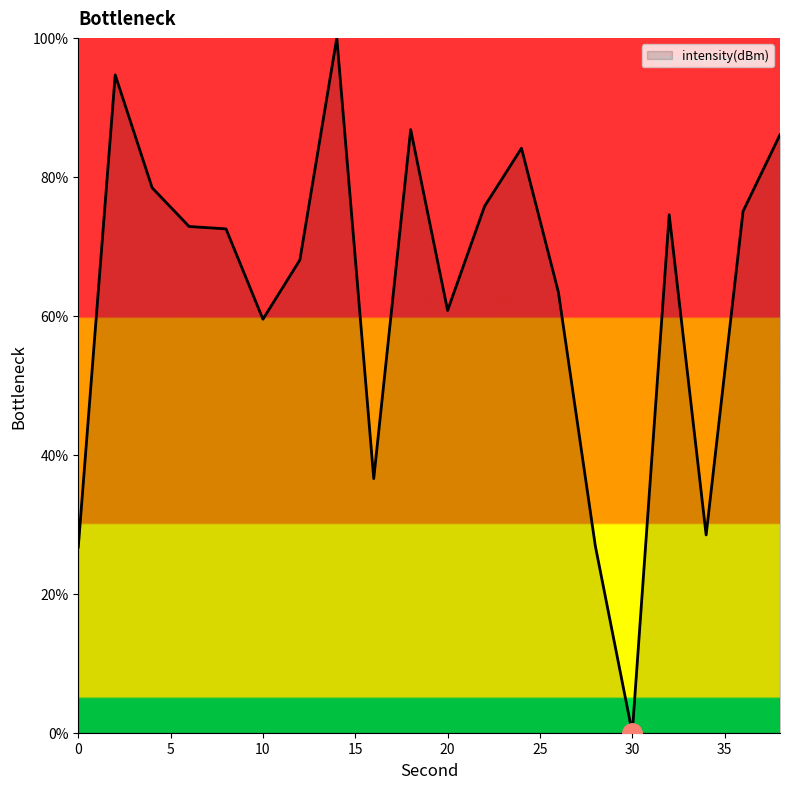

What is the greatest value displayed?

100.0